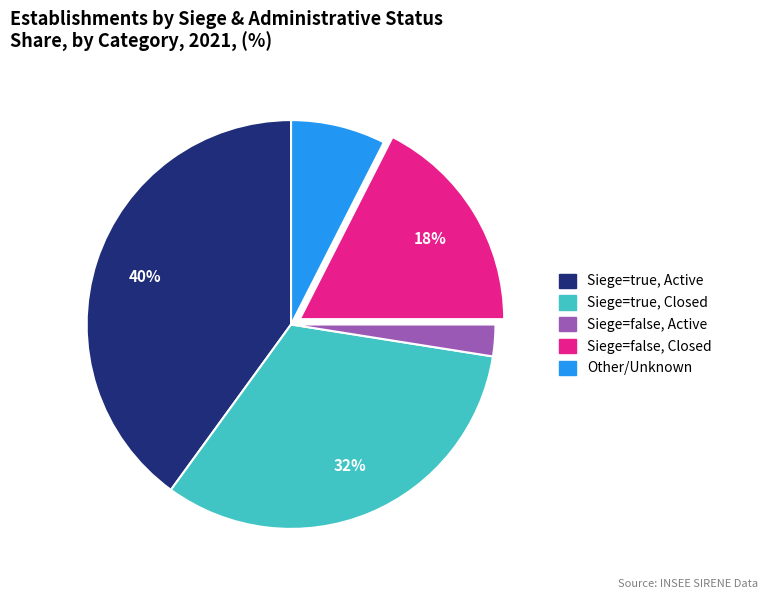

Is there a majority slice in this chart?

No